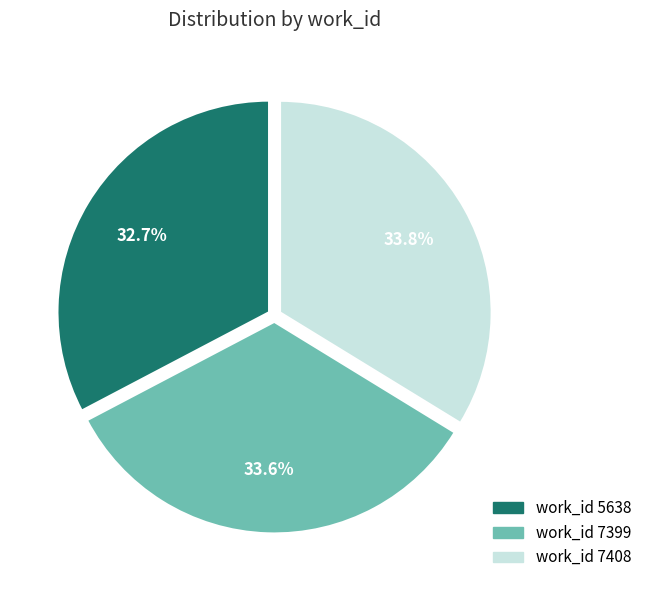

Is there any slice that represents more than half of the pie?

No